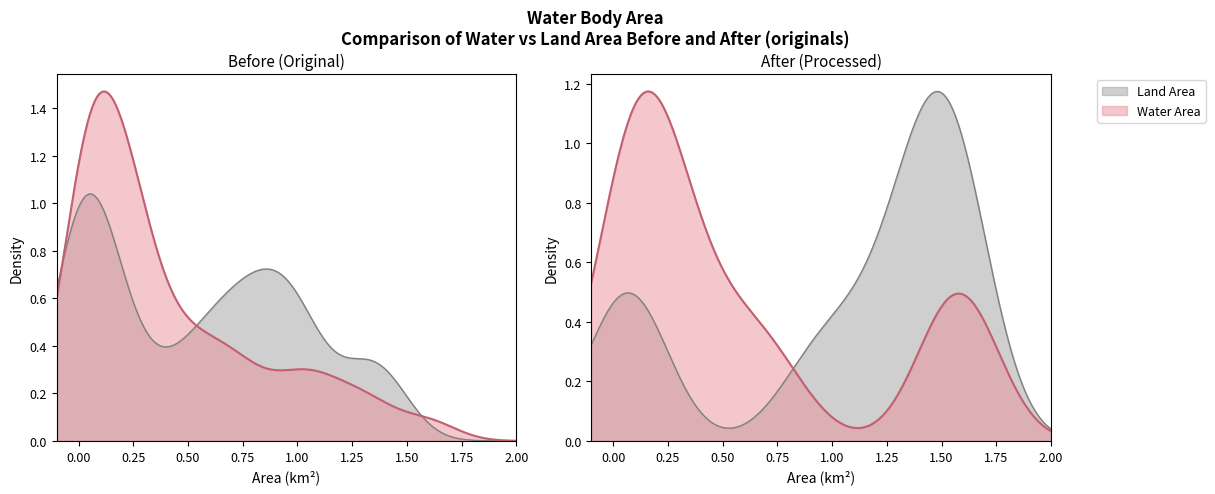

What is the highest value of the origWaterArea series?

1.4